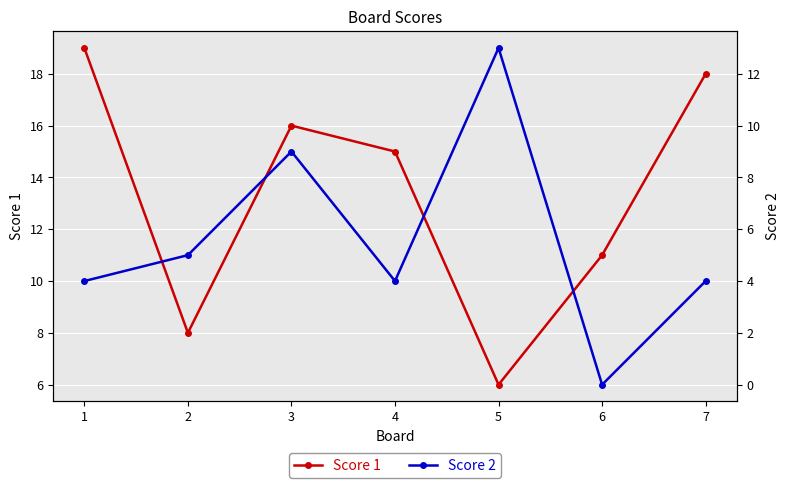

Reading left to right, extract all data points from this chart.

Score 1: 1=19	2=8	3=16	4=15	5=6	6=11	7=18
Score 2: 1=4	2=5	3=9	4=4	5=13	6=0	7=4